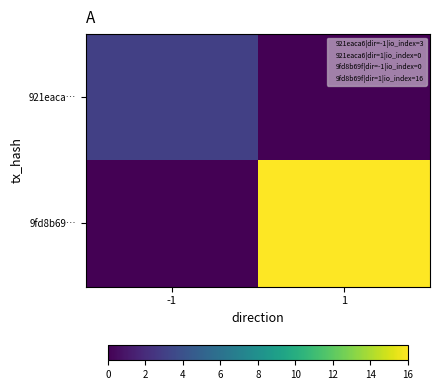

At 1, list the series in order from largest to smallest.

9fd8b69…, 921eaca…